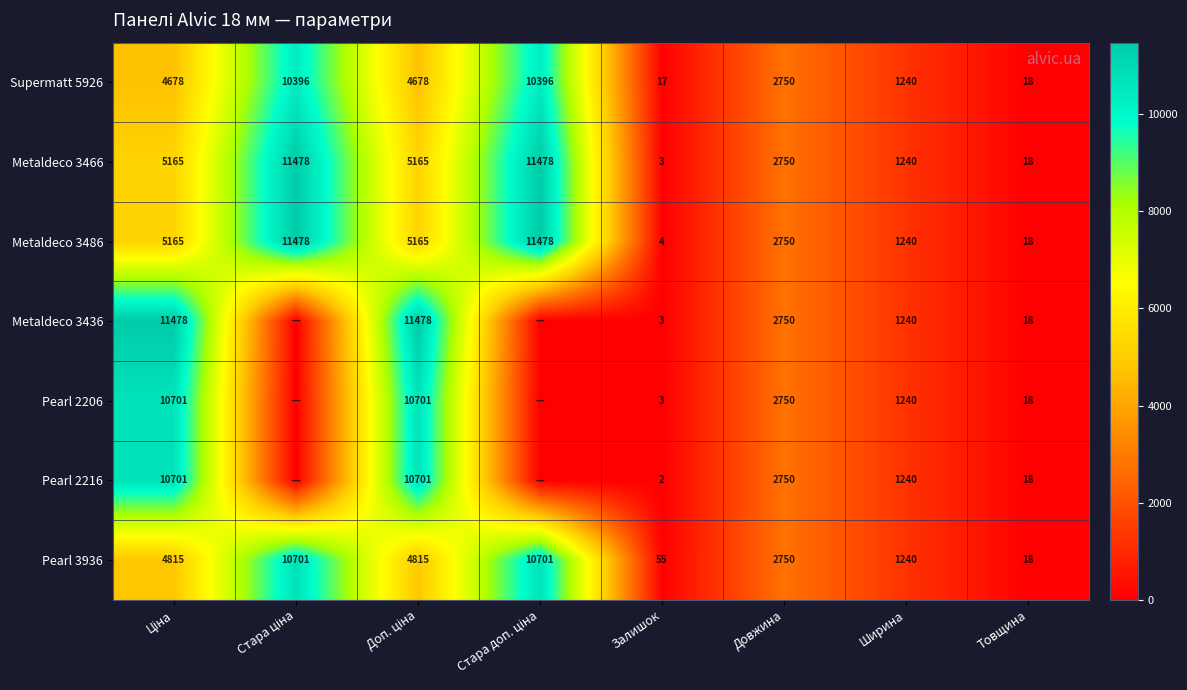

Count the Pearl 3936 values in the range 1240 to 10701.

6